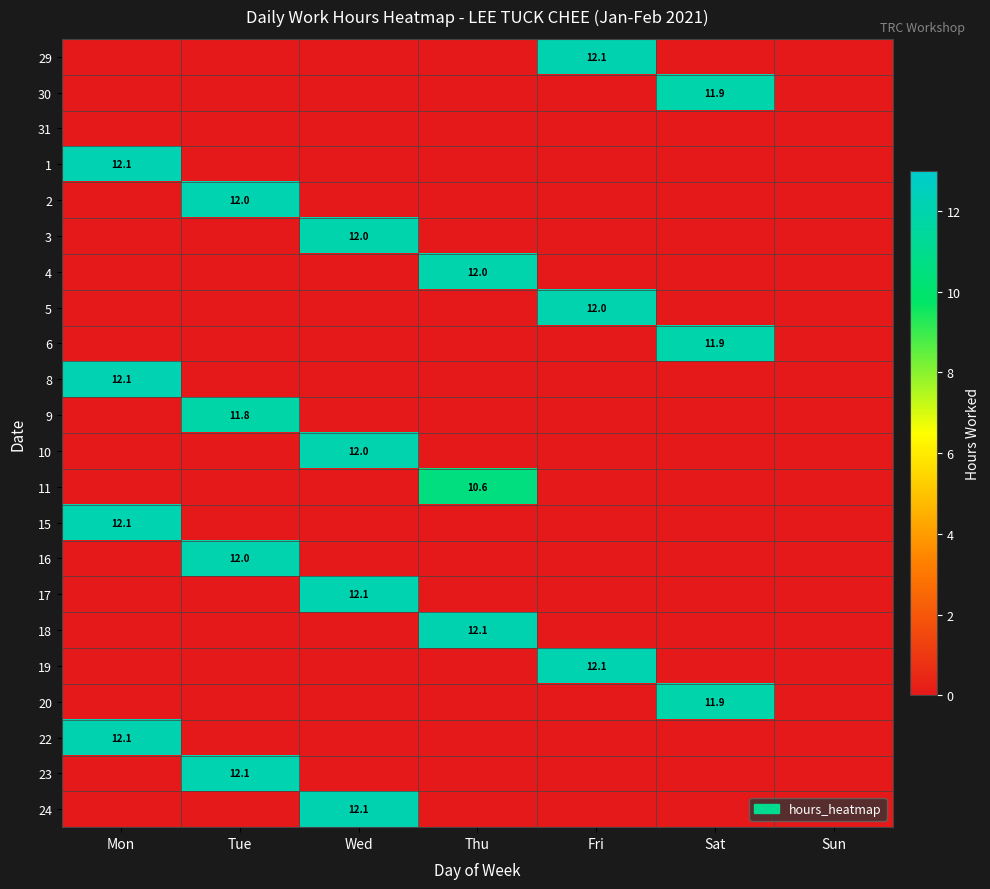

True or false: 31 has a value of 0.0 at Wed.

True